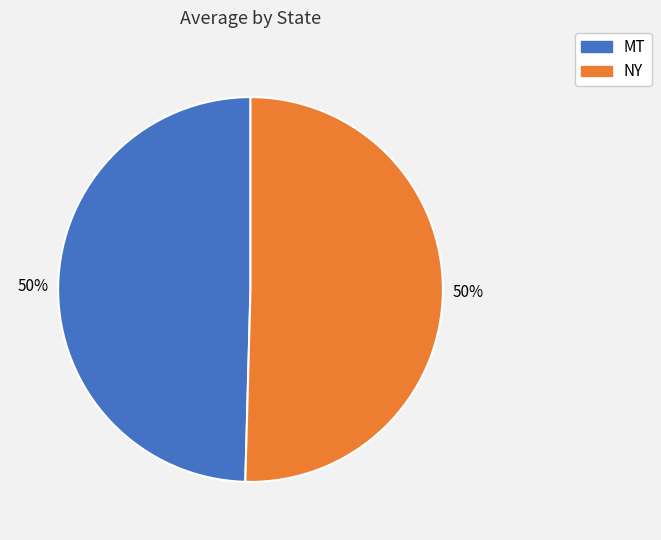

The MT slice represents 50% of the pie. True or false?

True